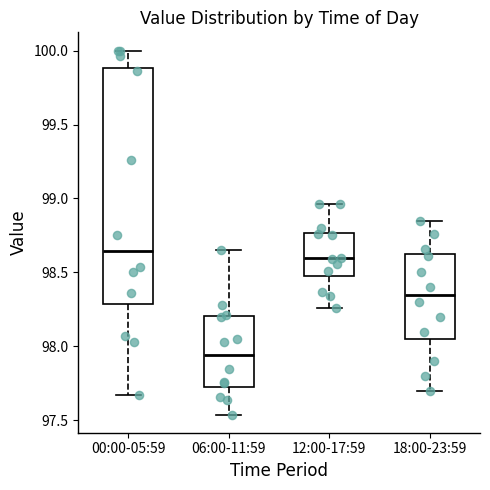

Which box has the highest median line?

00:00-05:59